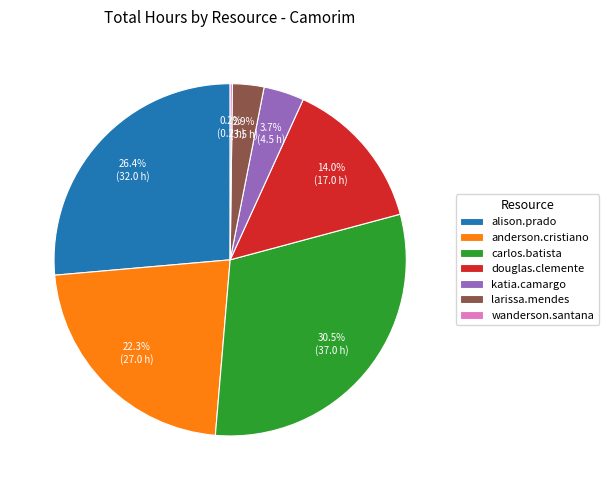

What portion of the pie excludes larissa.mendes?

97.1%